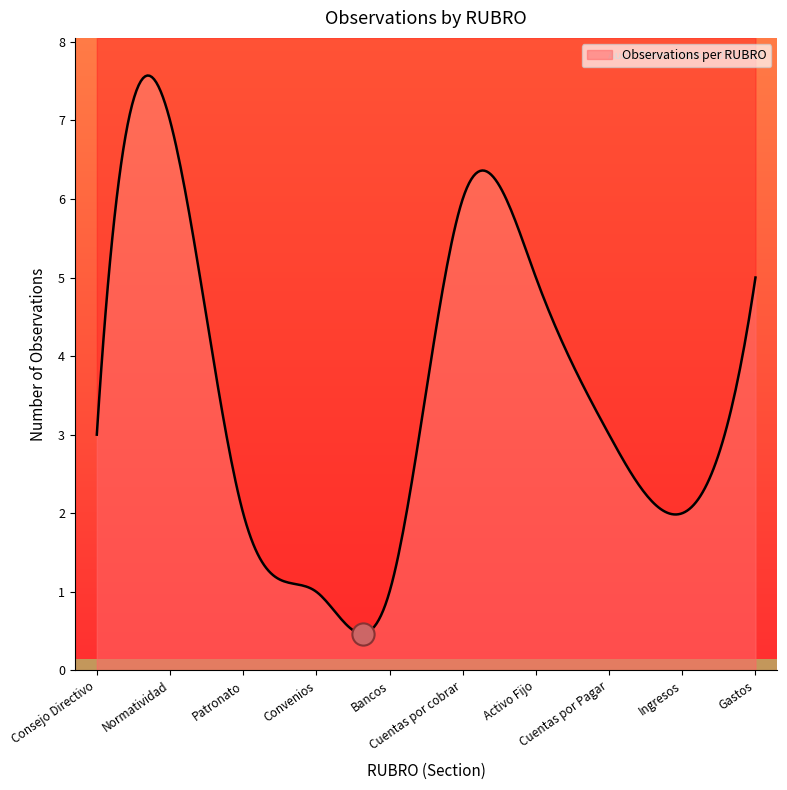

Does the chart have visible grid lines?

No